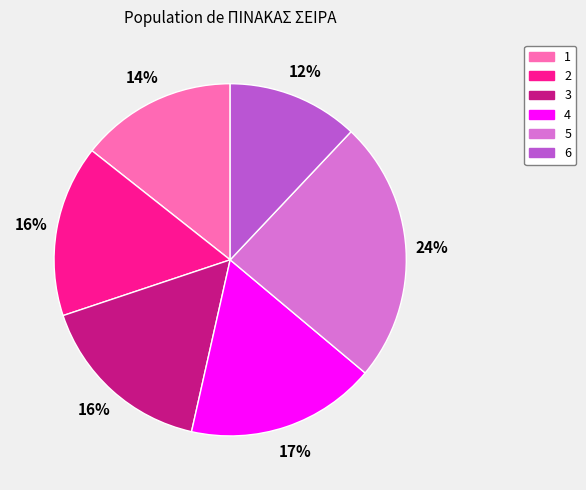

How many segments does this pie chart have?

6